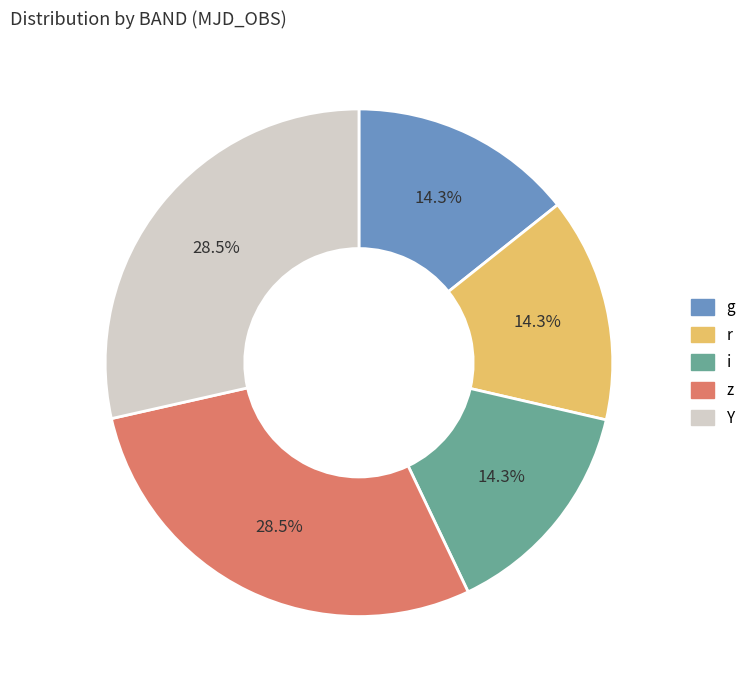

Is there any slice that represents more than half of the pie?

No